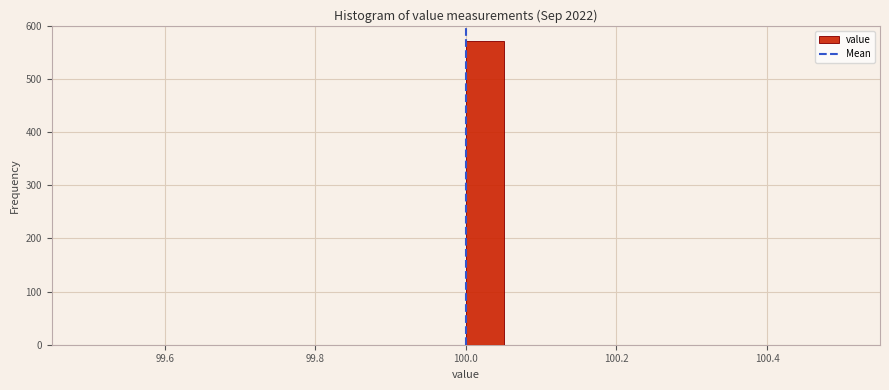

Around what value on the x-axis is the tallest bar? Give the approximate position of its centre, as read against the axis.

100.02